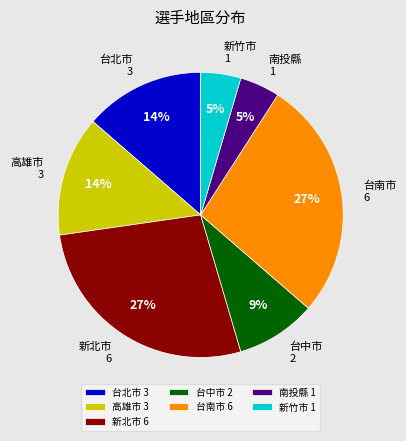

The 台南市 slice represents 41% of the pie. True or false?

False